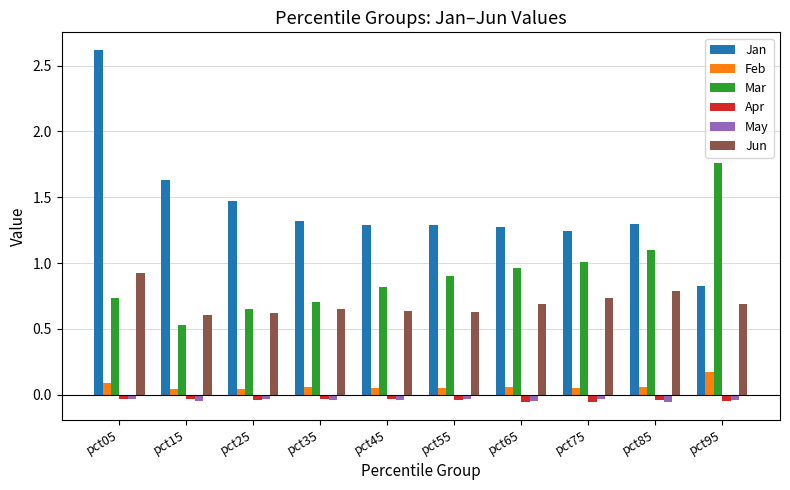

Are the bars horizontal?

No